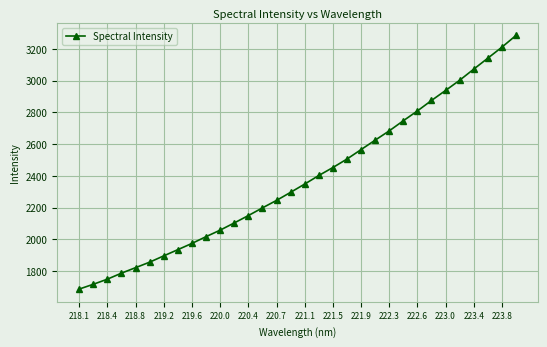

What is the sum of all values?

76143.9